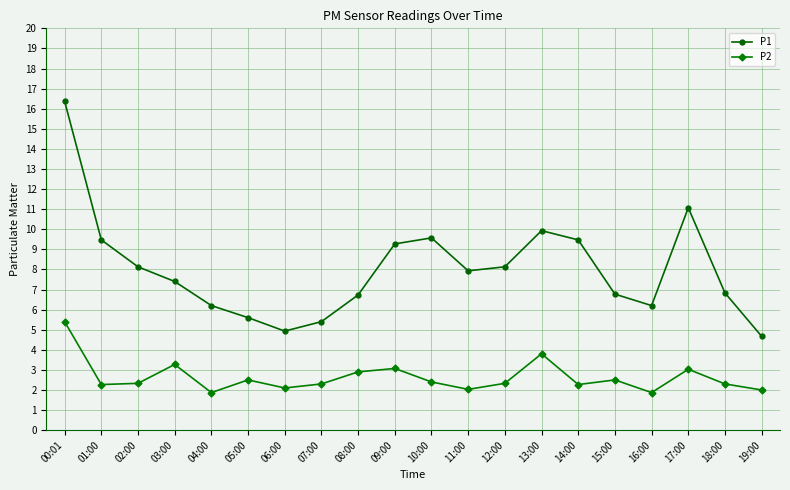

What is the minimum value shown in the chart?

1.9